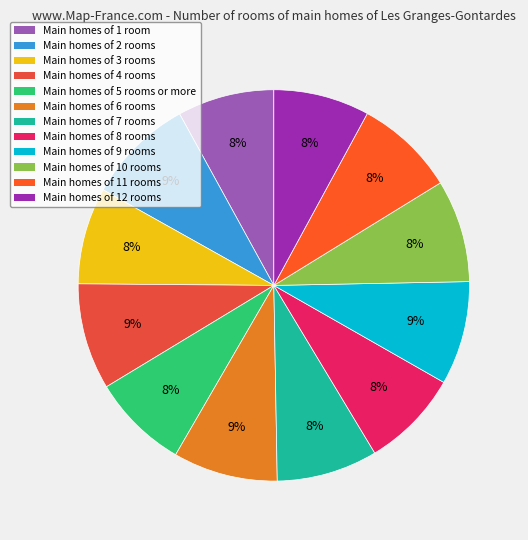

How many segments does this pie chart have?

12